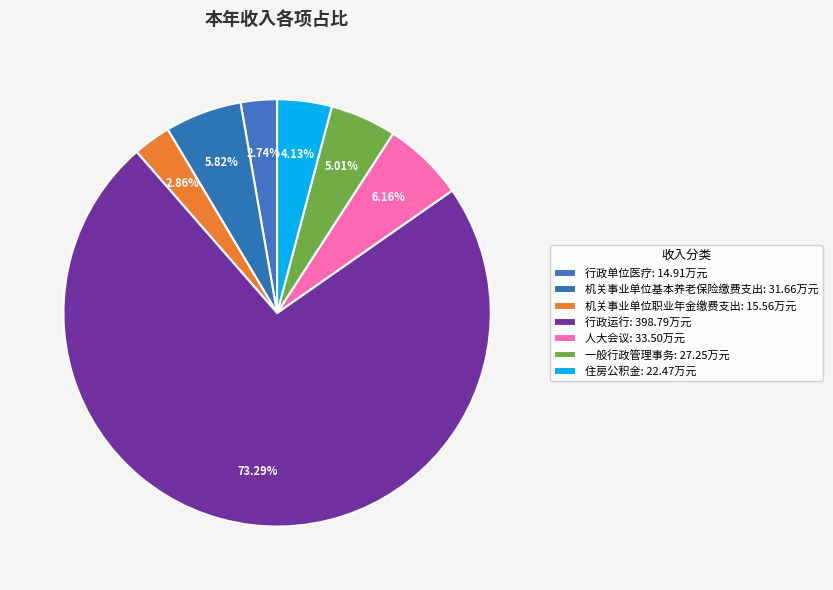

How many segments does this pie chart have?

7